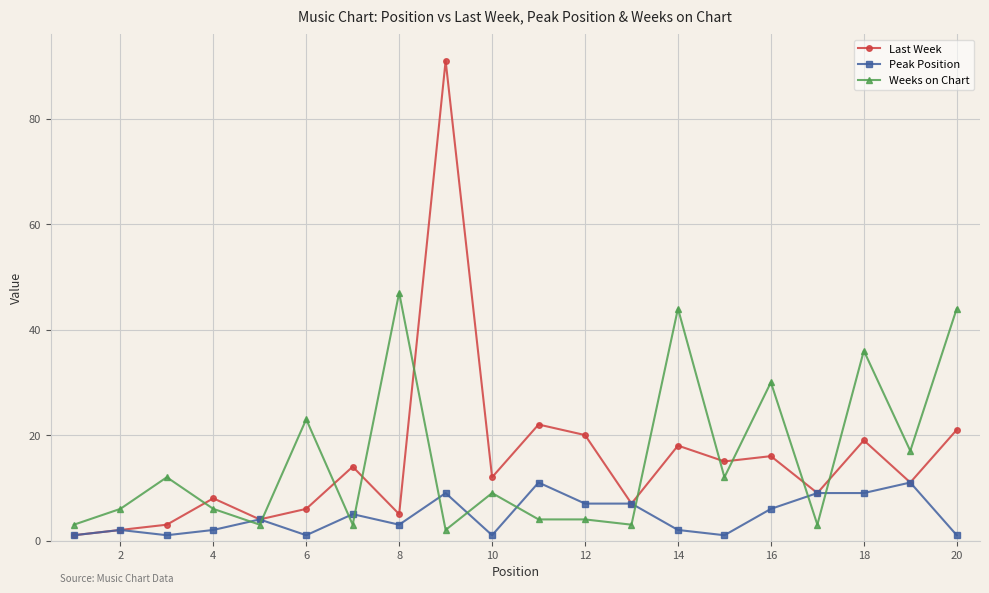

What is the highest value of the Peak Position series?

11